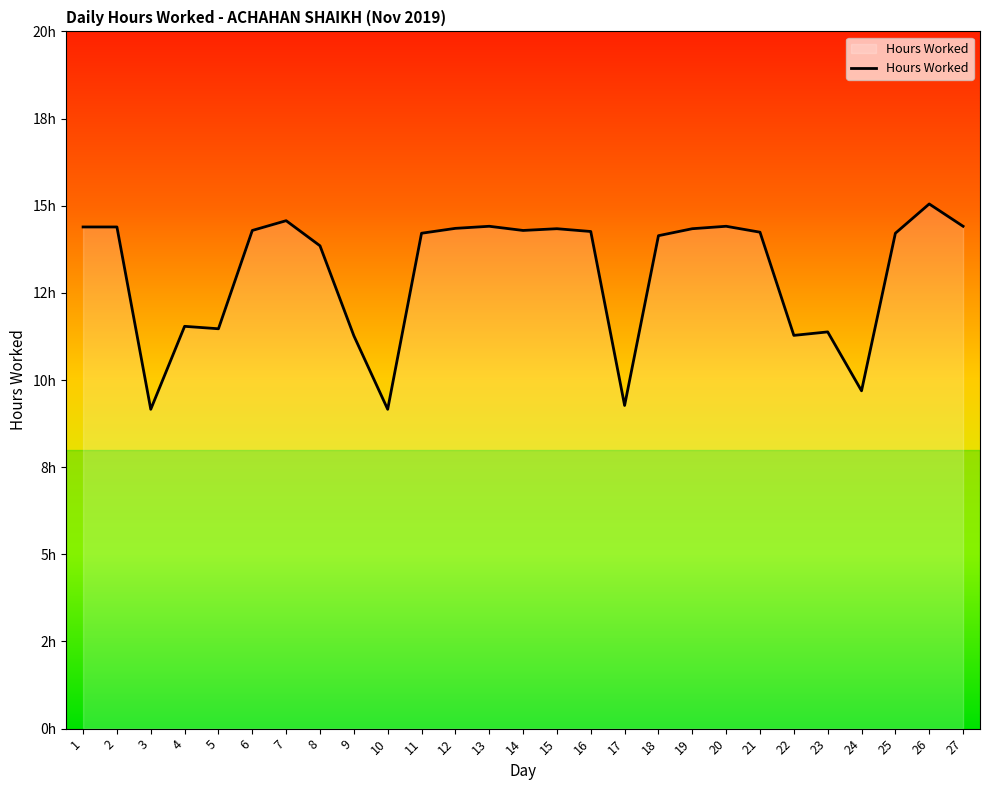

List the labels in order of value, smallest first.

3, 10, 17, 24, 9, 22, 23, 5, 4, 8, 18, 11, 25, 21, 16, 6, 14, 15, 19, 12, 1, 2, 13, 20, 27, 7, 26